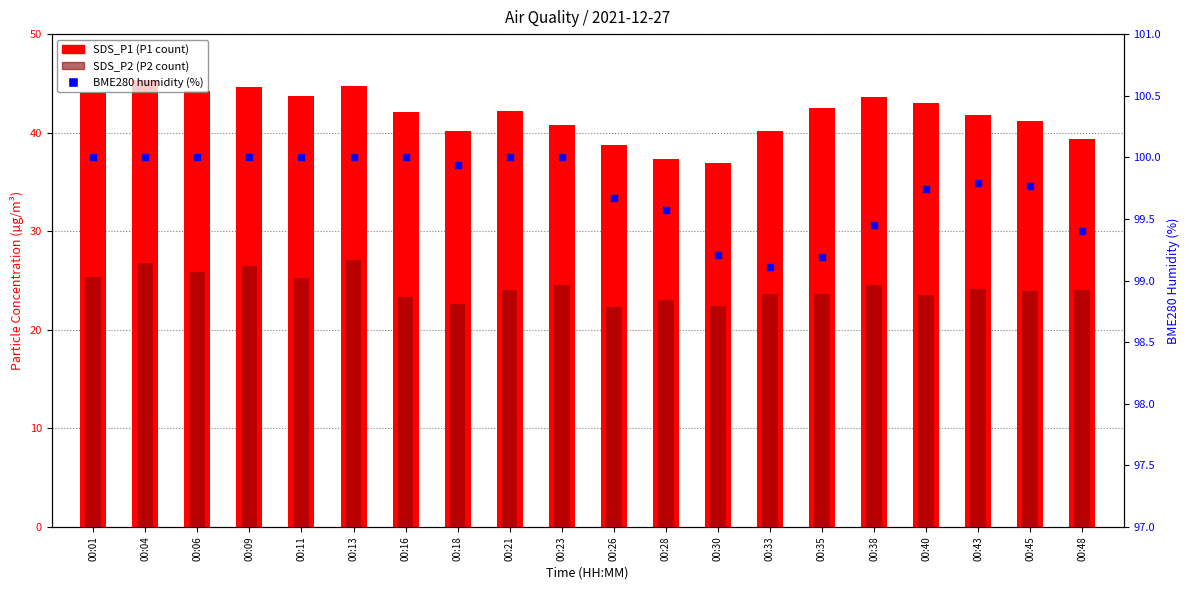

Which series reaches the minimum Y coordinate?

SDS_P2